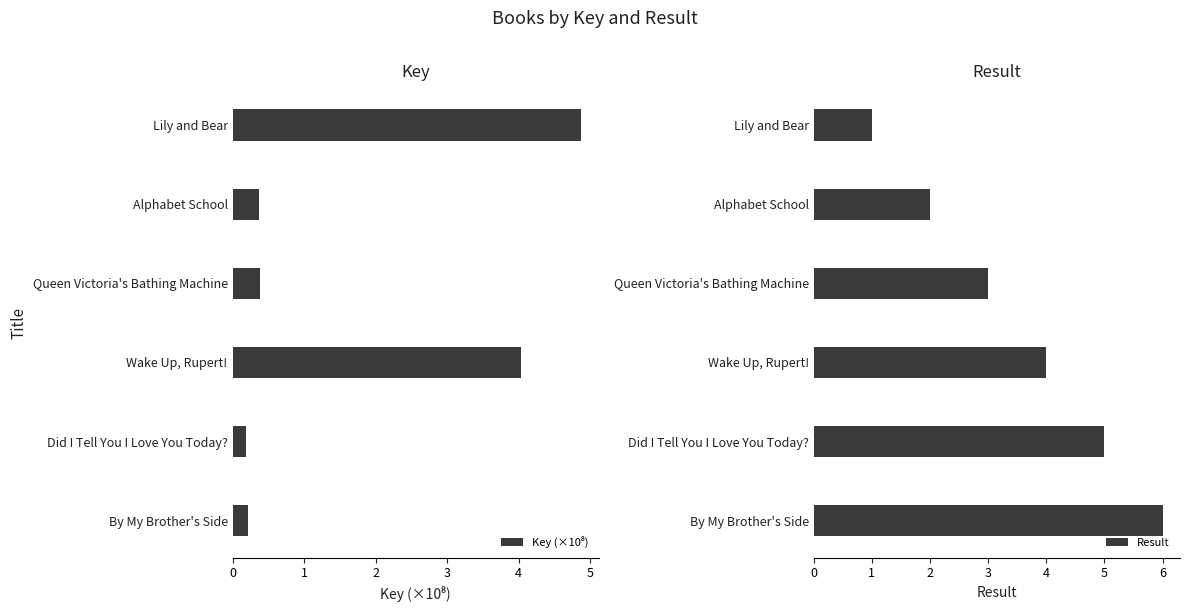

What is the maximum value for Result?

6